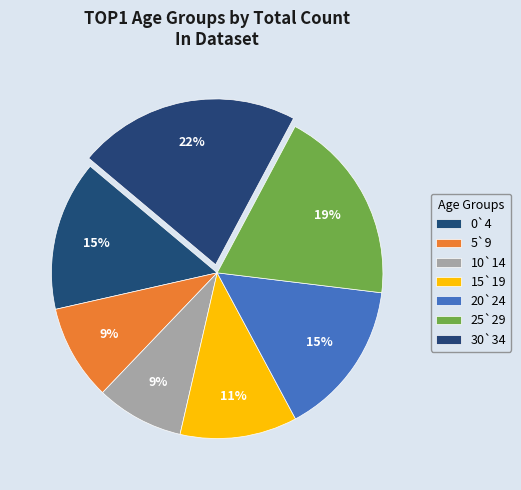

To the nearest percent, what is the average slice percentage?

14%